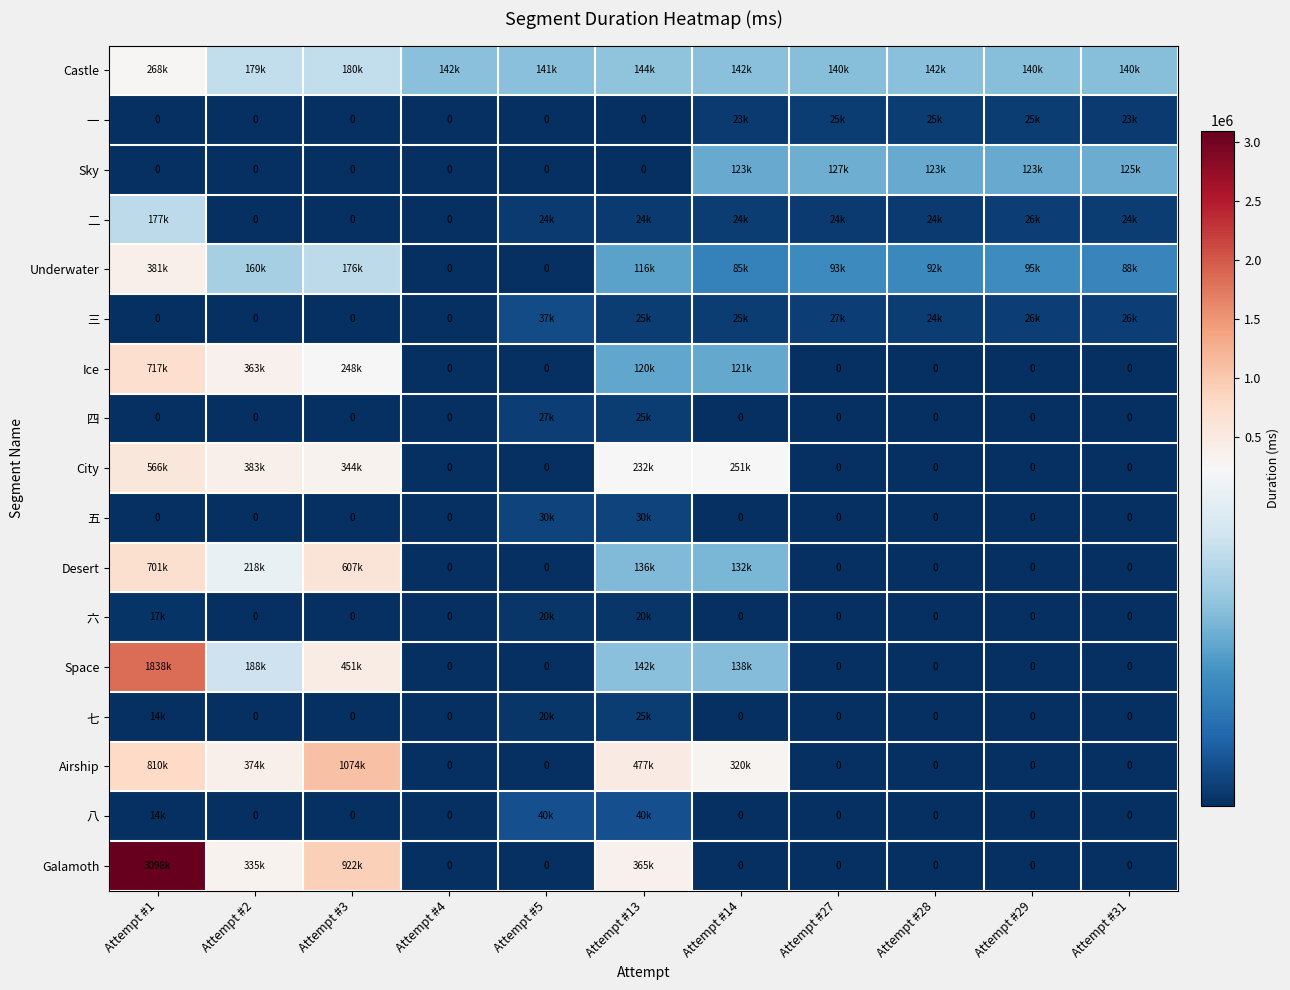

What is the difference between the Sky values at Attempt #31 and Attempt #2?

125240